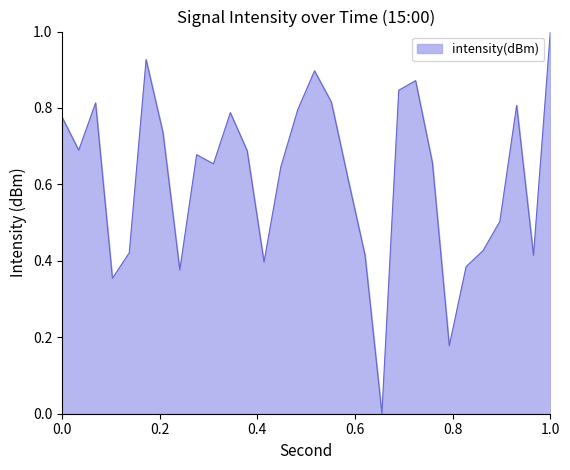

What is the greatest value displayed?

1.0